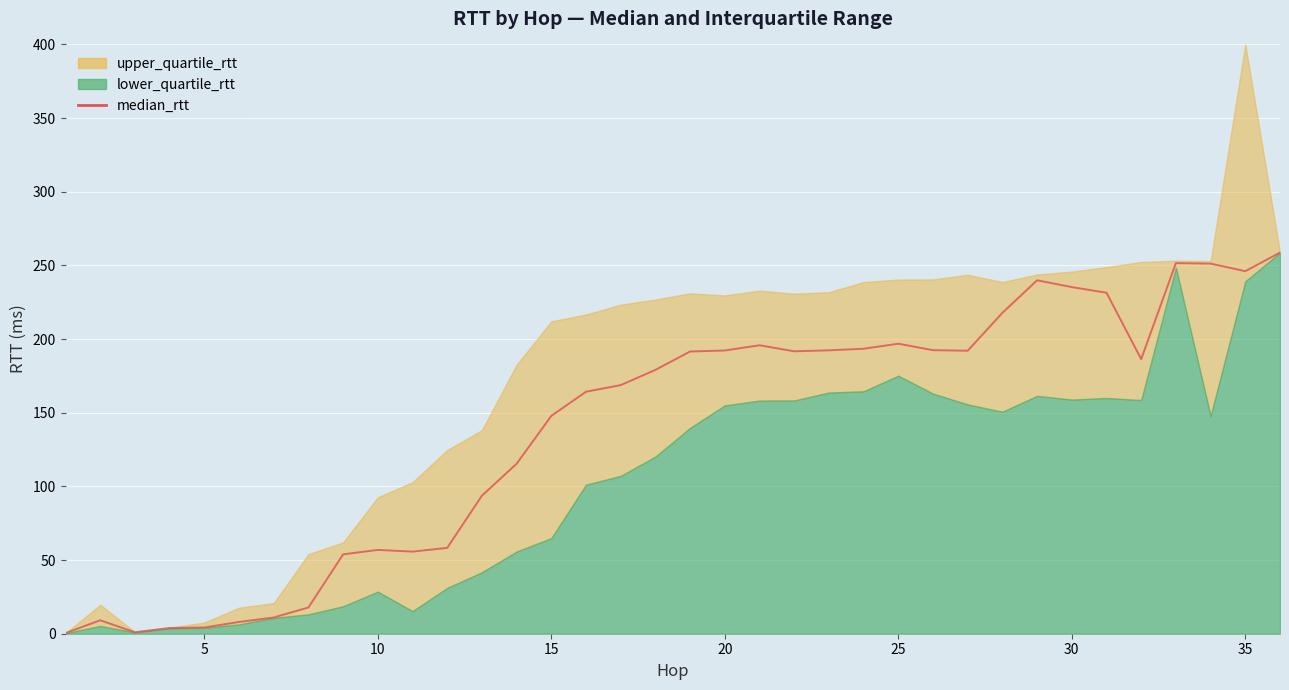

Reading left to right, what are all the values shown in this chart?

0.4	9.1	1.0	3.9	4.2	8.0	11.0	17.8	53.9	56.9	55.7	58.3	93.7	115.4	147.9	164.3	168.8	179.1	191.6	192.2	195.8	191.7	192.4	193.4	196.9	192.5	192.1	217.8	239.9	235.3	231.5	186.4	251.6	251.2	246.1	258.7